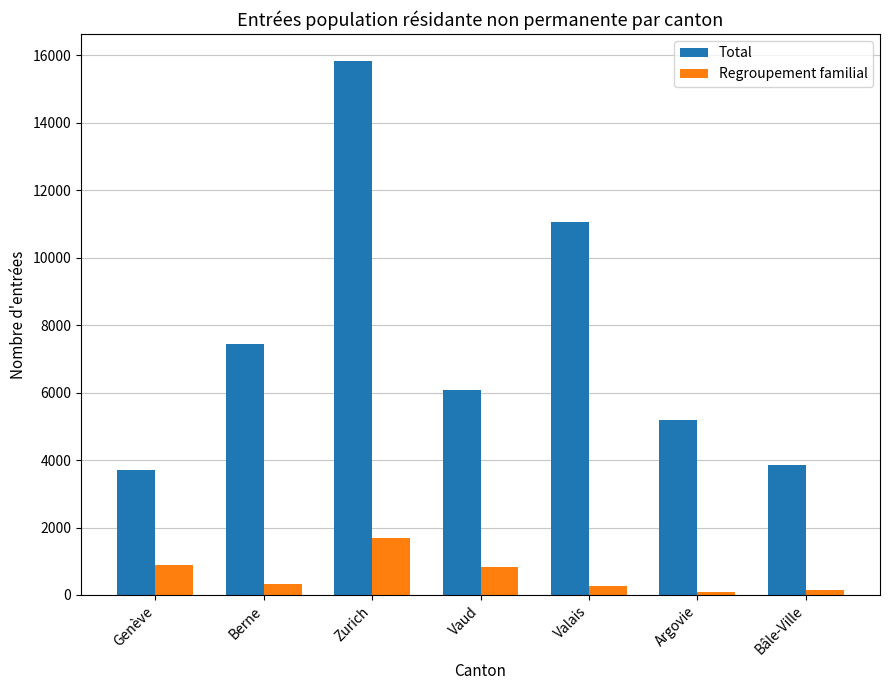

Rank the series by their average value, from lowest to highest.

Regroupement familial, Total